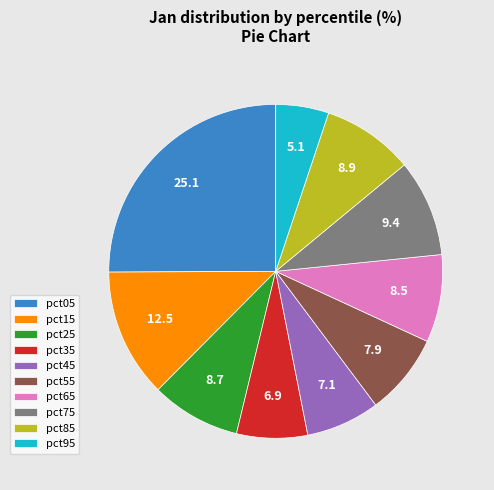

Is there a majority slice in this chart?

No